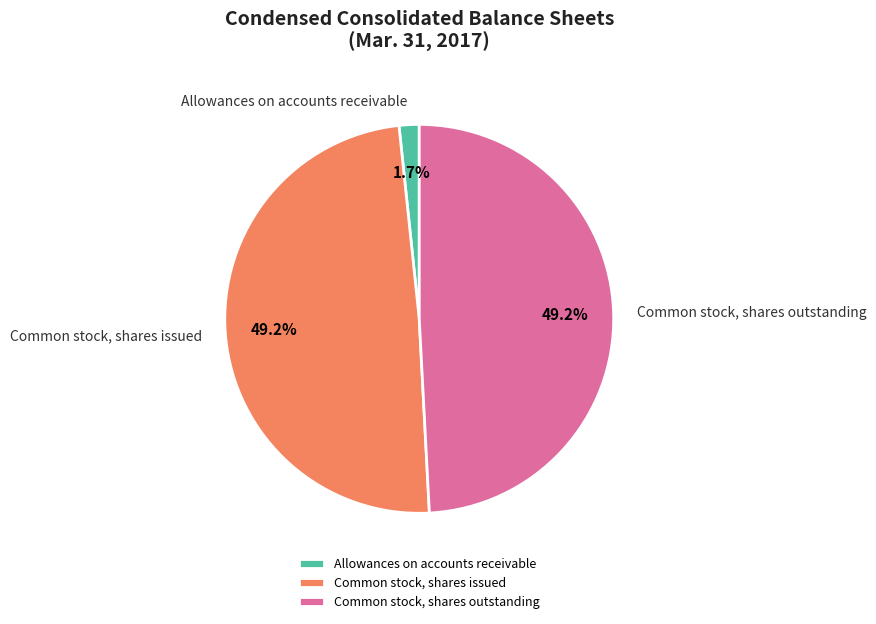

Between Allowances on accounts receivable and Common stock, shares outstanding, which is larger?

Common stock, shares outstanding